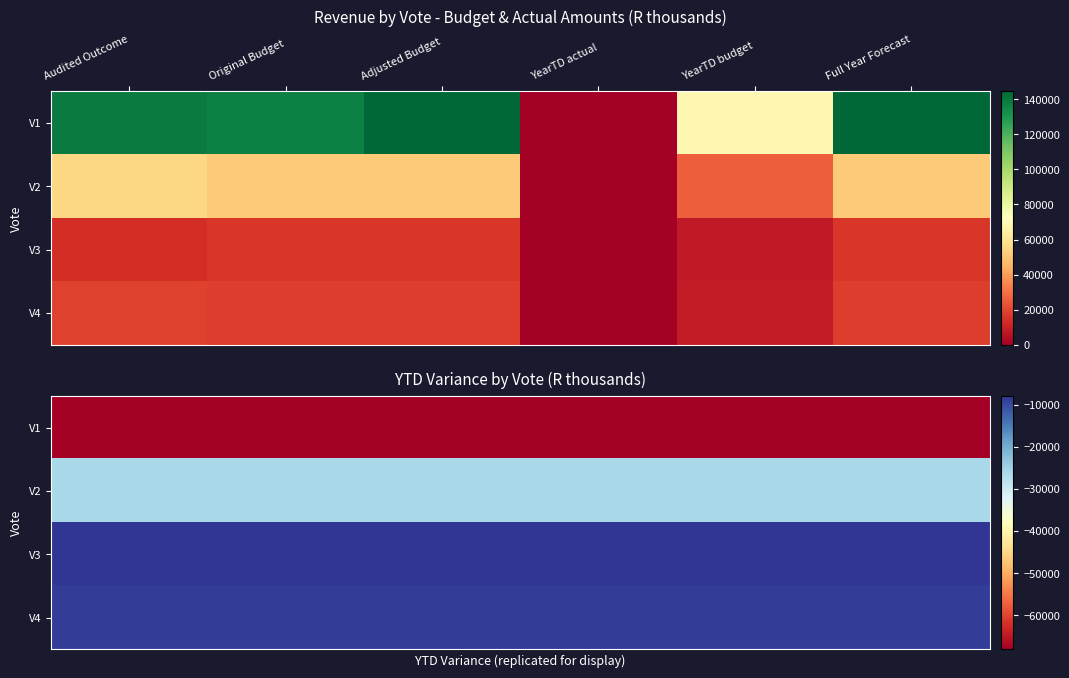

Which series has the largest range (max minus min)?

V1